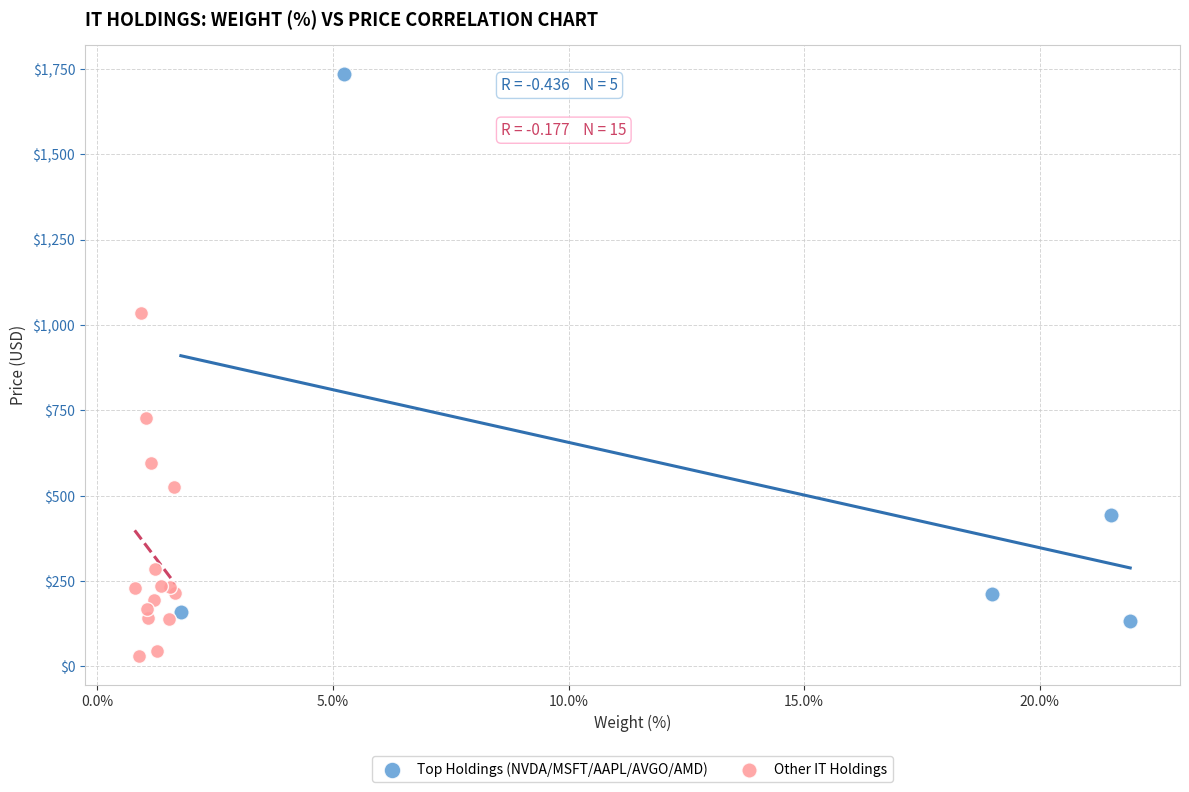

Which series has the largest Y range (max minus min)?

Top Holdings (NVDA/MSFT/AAPL/AVGO/AMD)